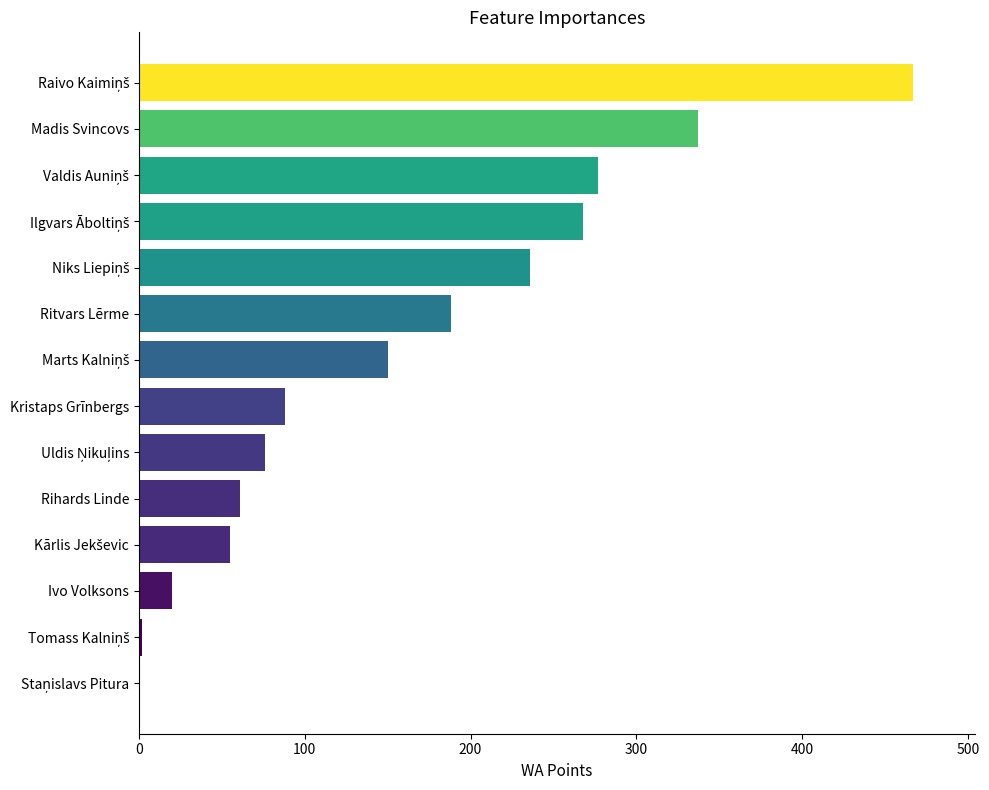

How many categories are shown in the chart?

14